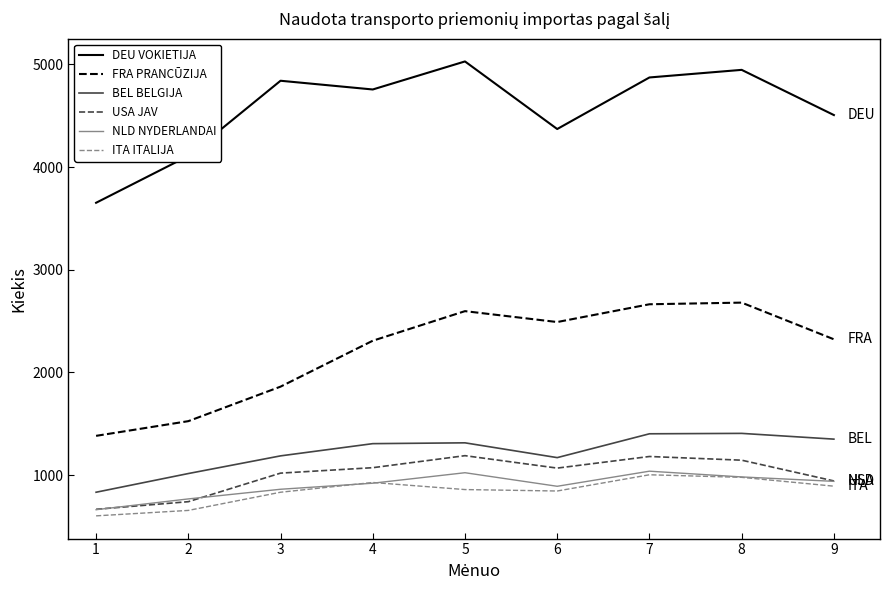

How many interior local peaks does the USA JAV series have?

2